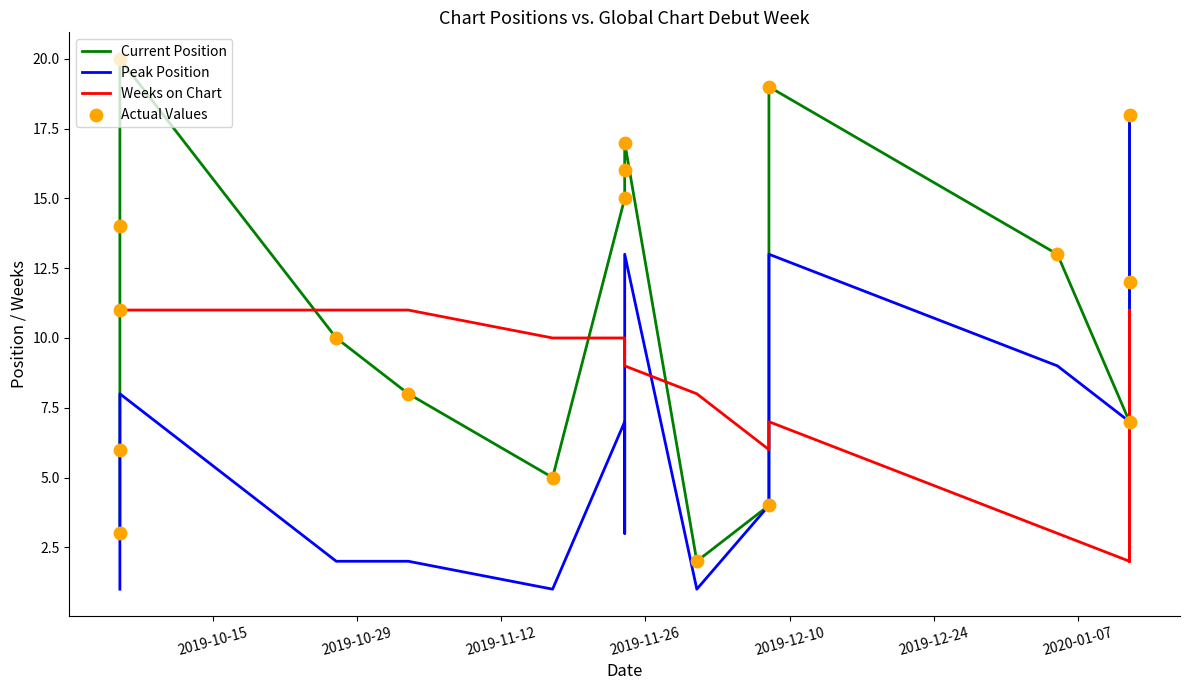

At which category is the sum across all series the highest?

2019-12-10